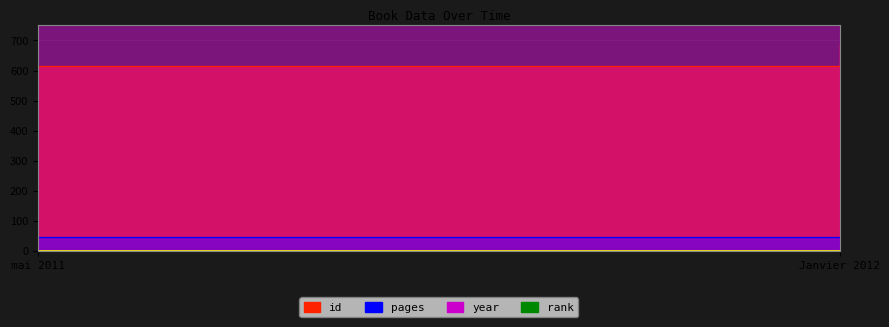

Rank the series at Janvier 2012 from highest to lowest value.

year, id, pages, rank